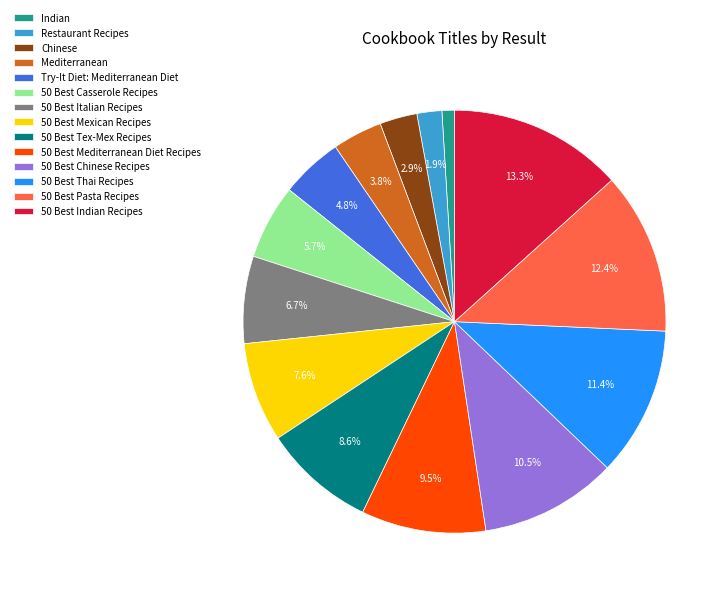

Combined, do 50 Best Mediterranean Diet Recipes and 50 Best Italian Recipes account for over 50%?

No